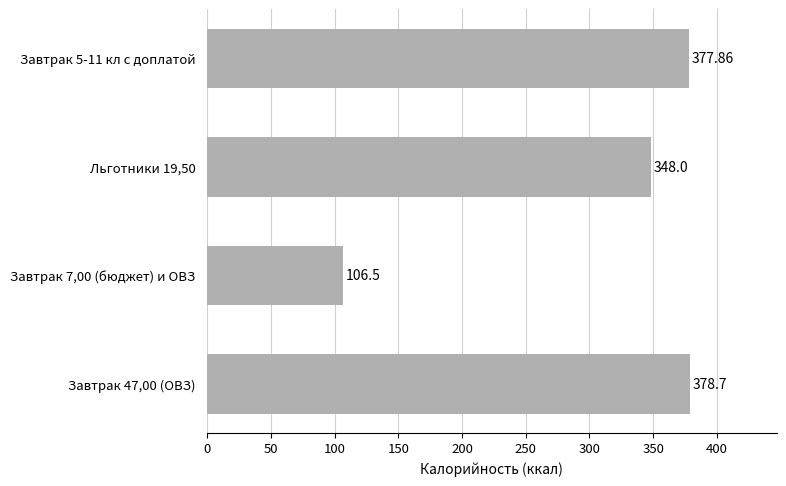

What is the sum of the values at Завтрак 5-11 кл с доплатой and Льготники 19,50?

725.9